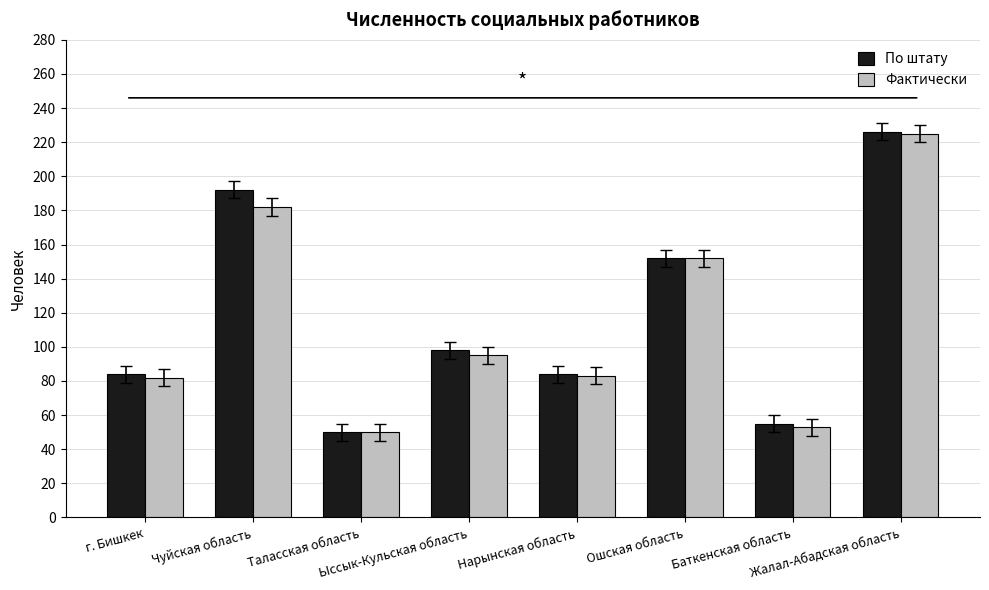

The По штату series shows 55 at Баткенская область. True or false?

True